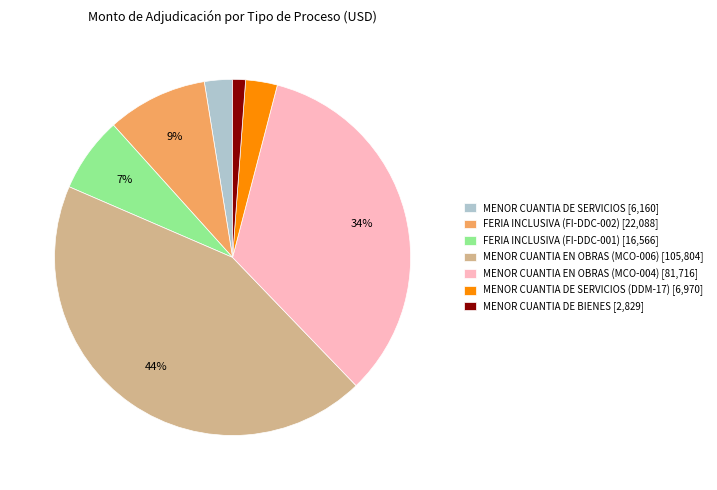

Which category has the biggest portion of the pie?

MENOR CUANTIA EN OBRAS (MCO-006) [105,804]